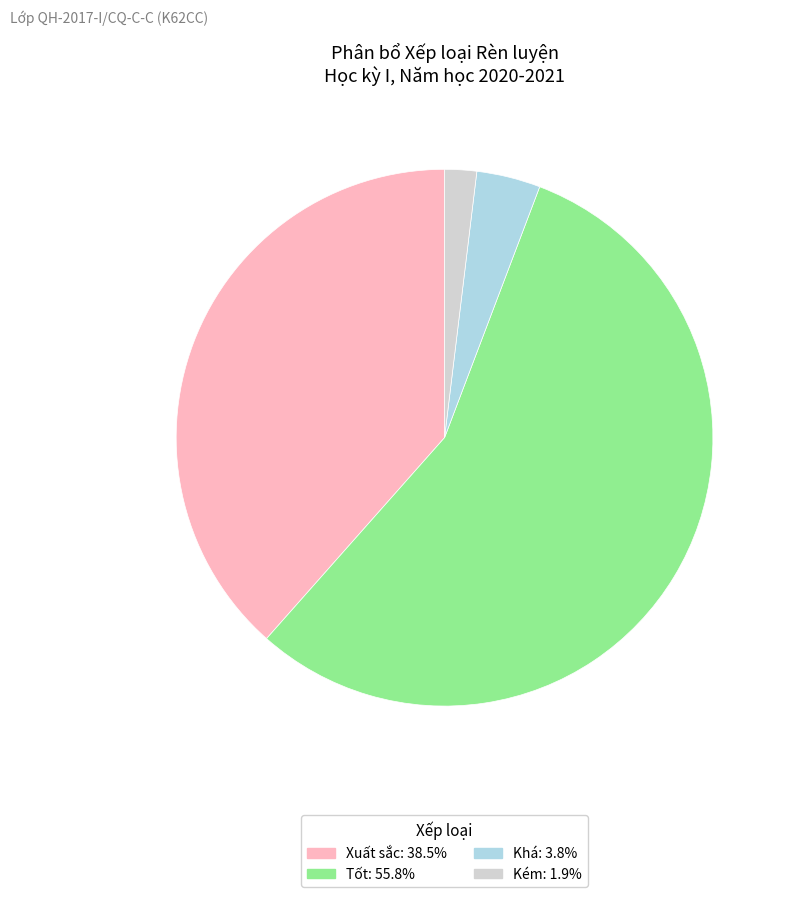

How many slices are in this pie chart?

4